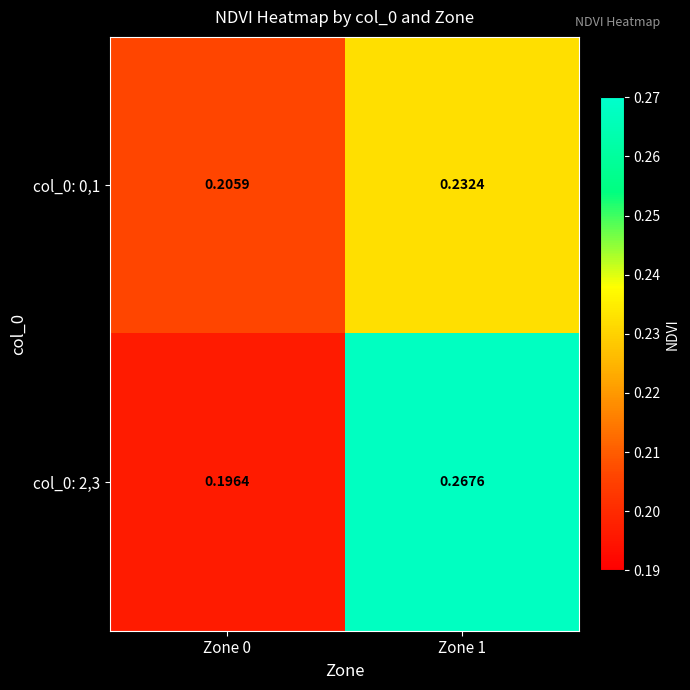

Is the value of col_0: 0,1 at Zone 1 greater than the value of col_0: 2,3 at Zone 0?

Yes